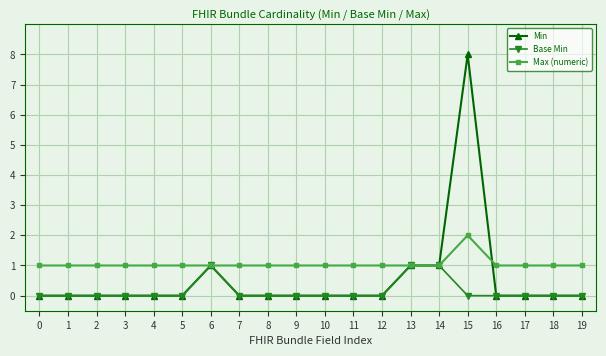

Rank the series by their maximum value, from highest to lowest.

Min, Max (numeric), Base Min